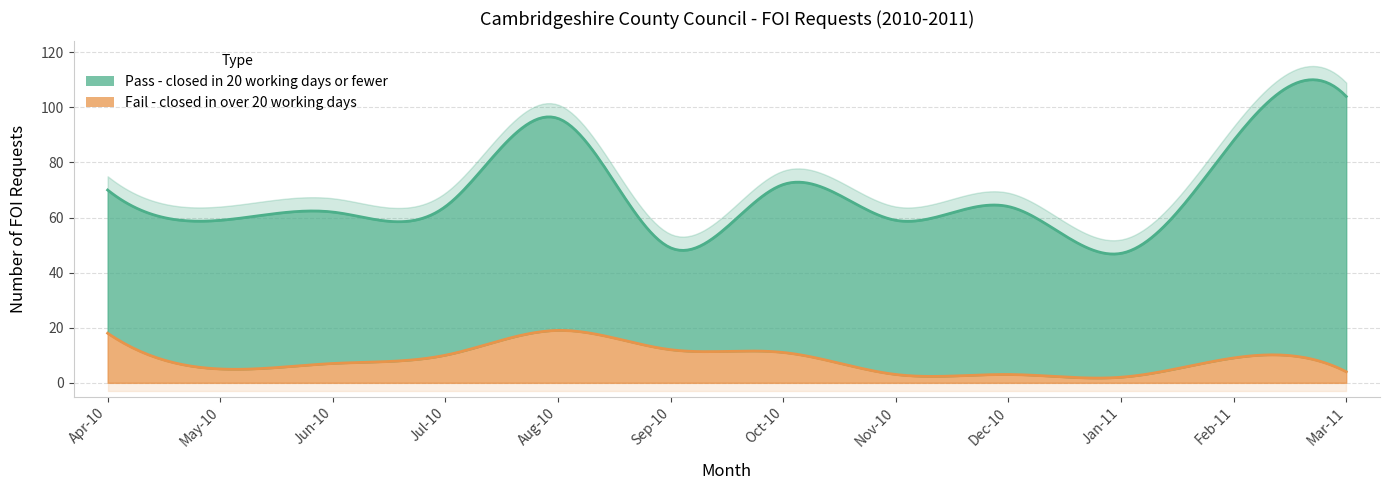

Reading right to left, extract all data points from this chart.

Pass - closed in 20 working days or fewer: Mar-11=100	Feb-11=79	Jan-11=45	Dec-10=61	Nov-10=56	Oct-10=61	Sep-10=37	Aug-10=77	Jul-10=54	Jun-10=55	May-10=54	Apr-10=52
Fail - closed in over 20 working days: Mar-11=4	Feb-11=9	Jan-11=2	Dec-10=3	Nov-10=3	Oct-10=11	Sep-10=12	Aug-10=19	Jul-10=10	Jun-10=7	May-10=5	Apr-10=18